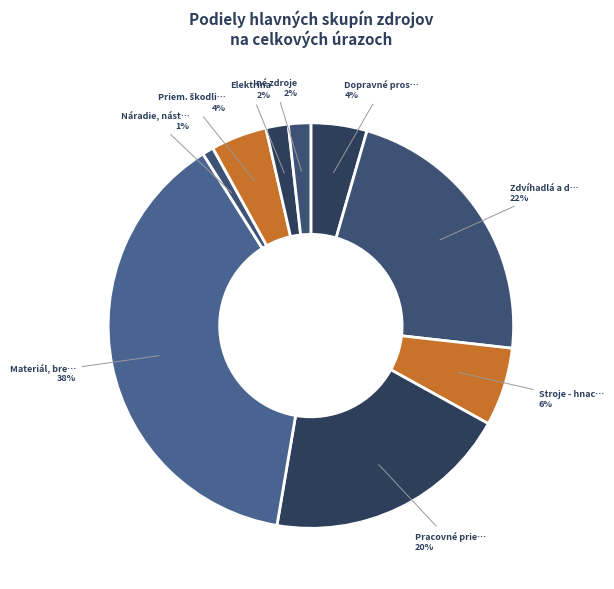

How many segments does this pie chart have?

9